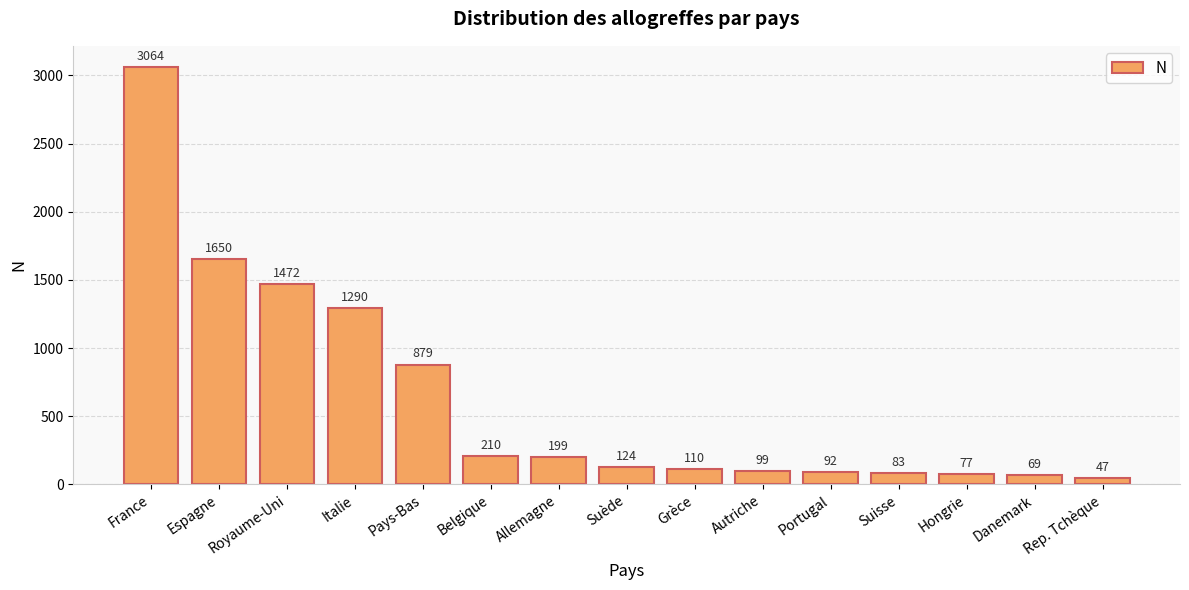

What is the average value?

631